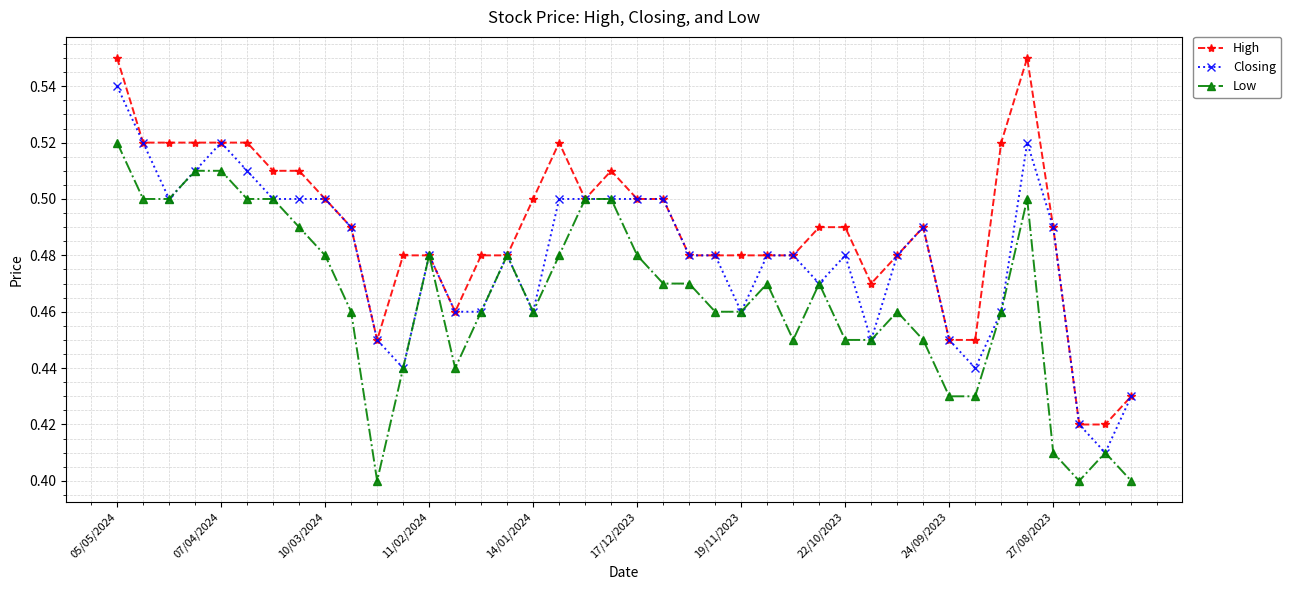

Count the High values in the range 0 to 1.

40